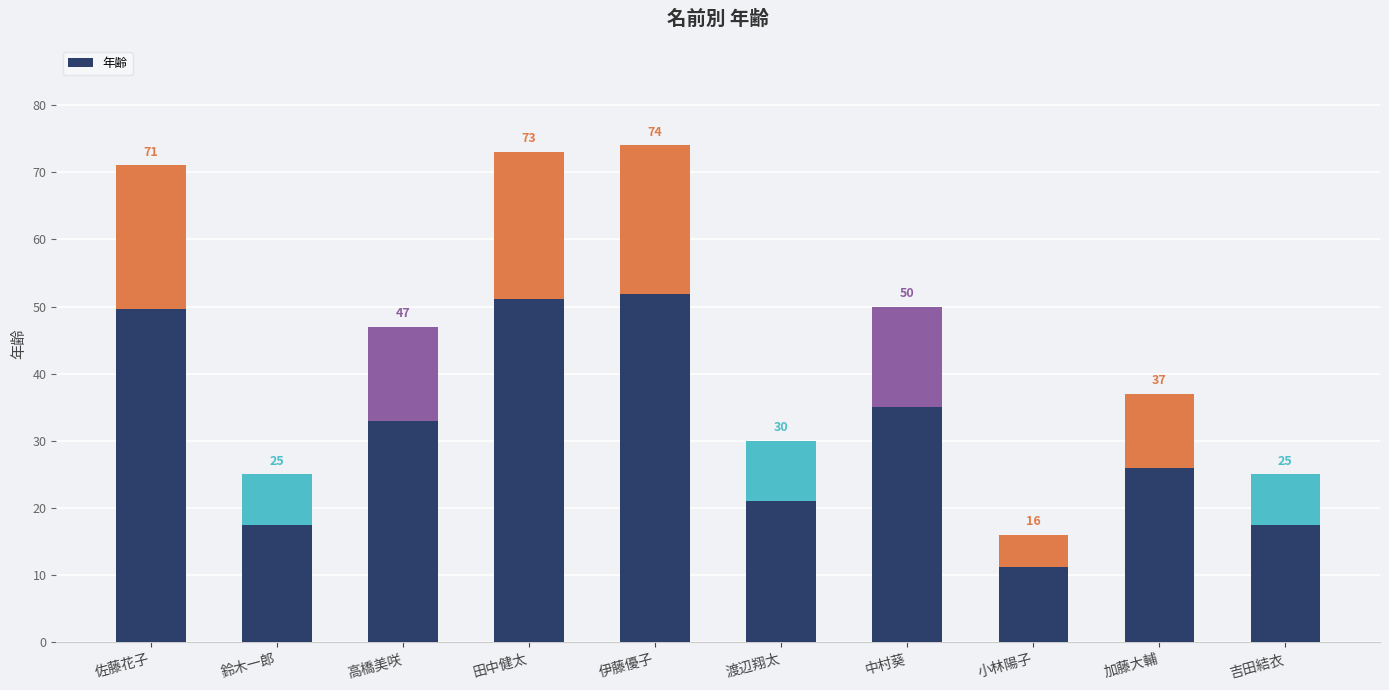

List the labels in order of value, smallest first.

小林陽子, 鈴木一郎, 吉田結衣, 渡辺翔太, 加藤大輔, 高橋美咲, 中村葵, 佐藤花子, 田中健太, 伊藤優子